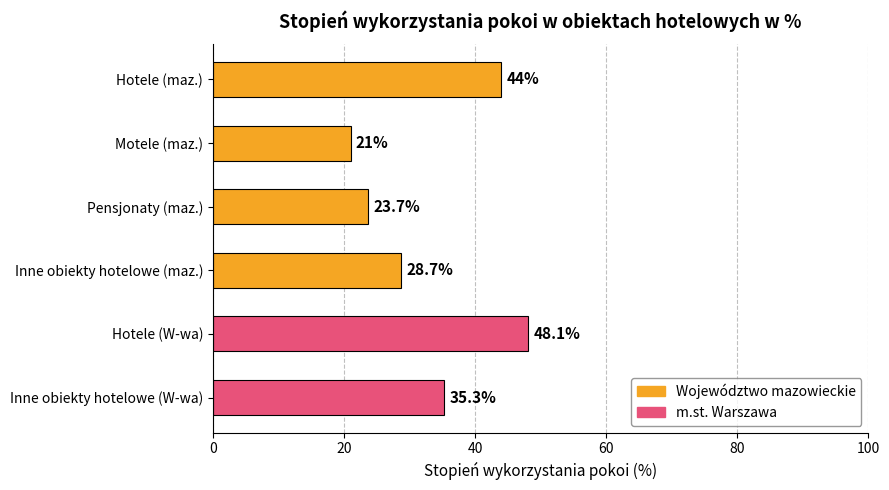

Count the number of data series in this chart.

1